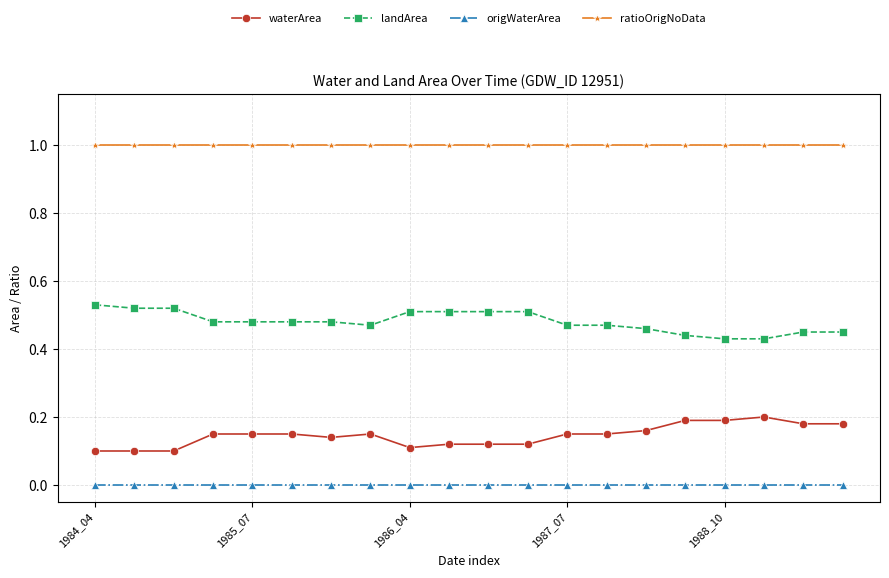

What is the greatest value displayed?

1.0